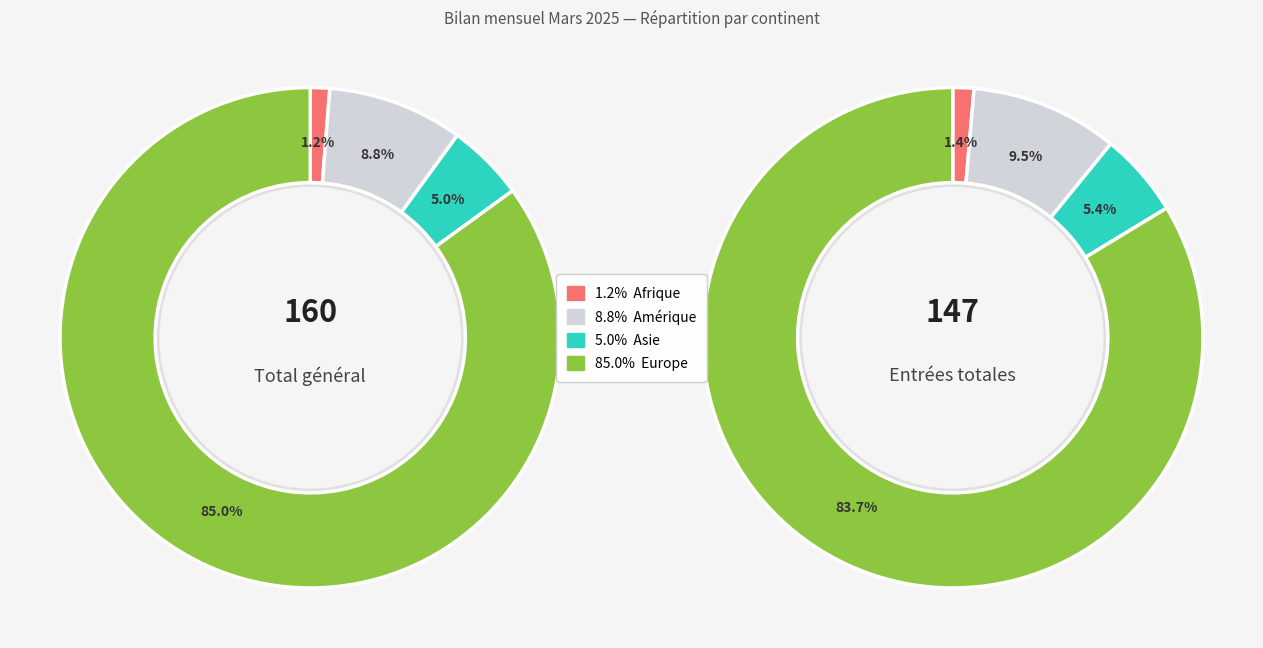

Count the number of slices in the pie.

4